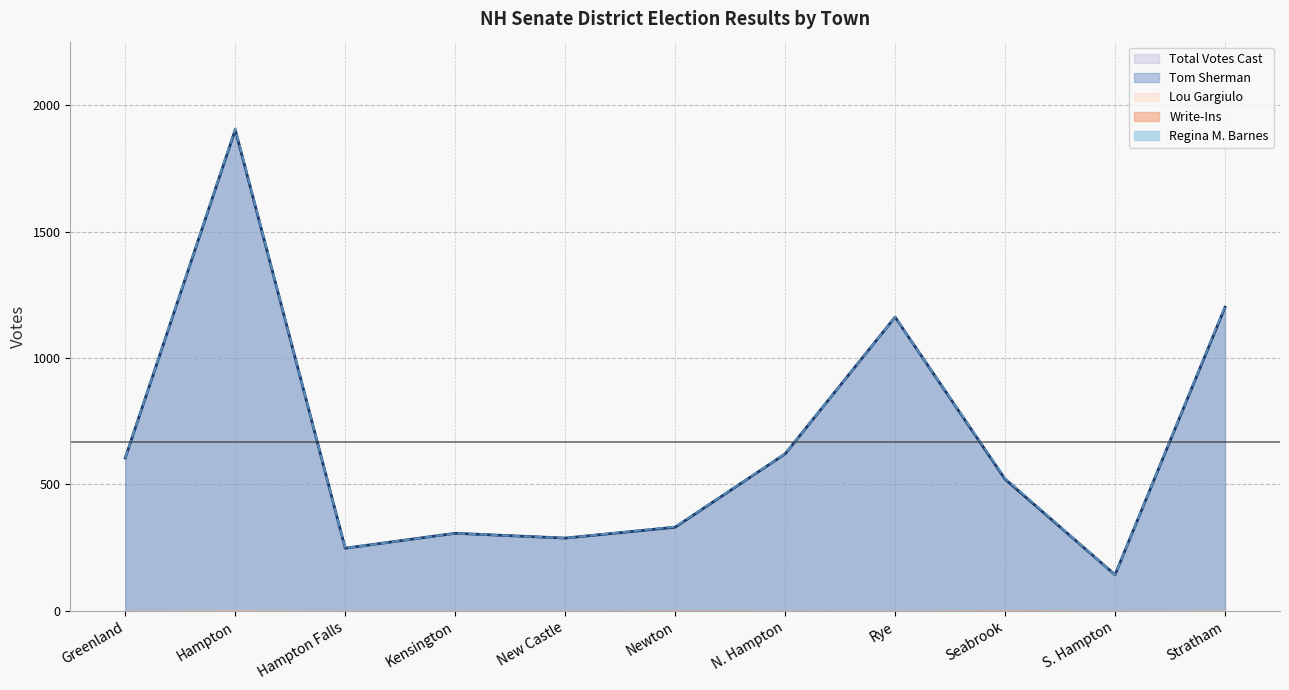

Between Greenland and S. Hampton, which series saw the biggest shift?

Tom Sherman